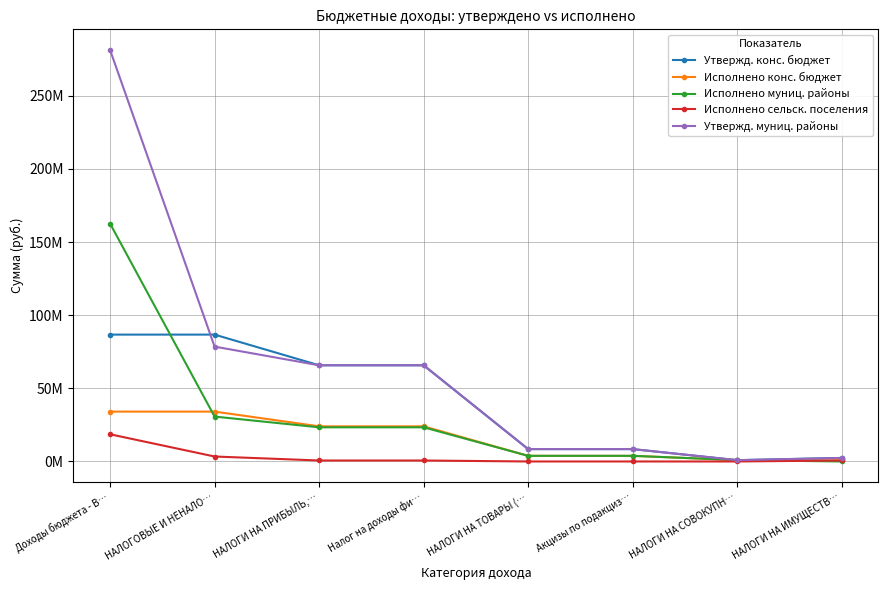

What is the value of the Утвержд. муниц. районы point at the 1st from the left?

281310402.9